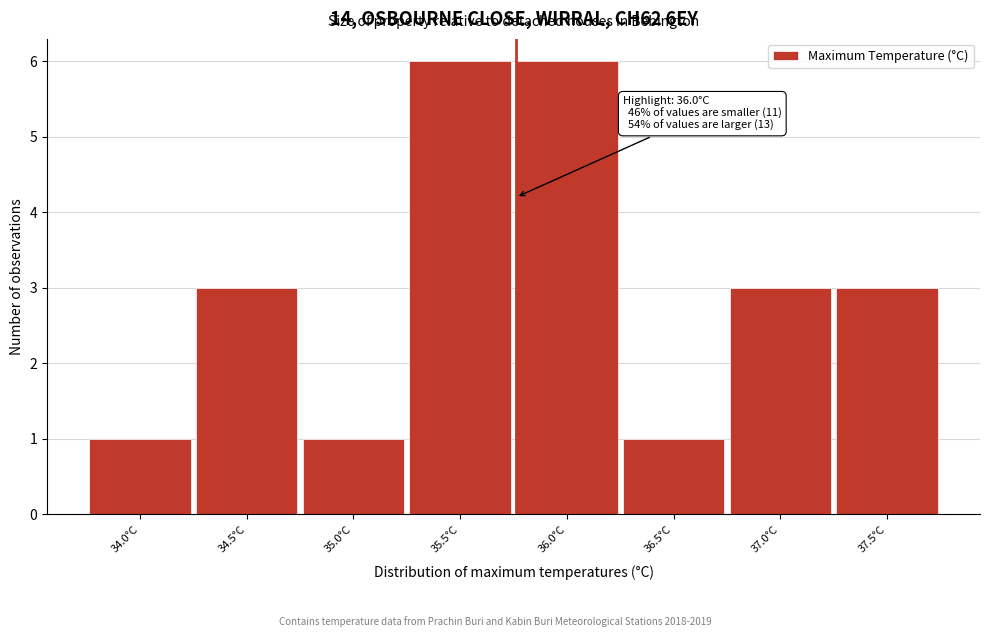

Reading left to right, transcribe all the data shown in this chart.

1	3	1	6	6	1	3	3